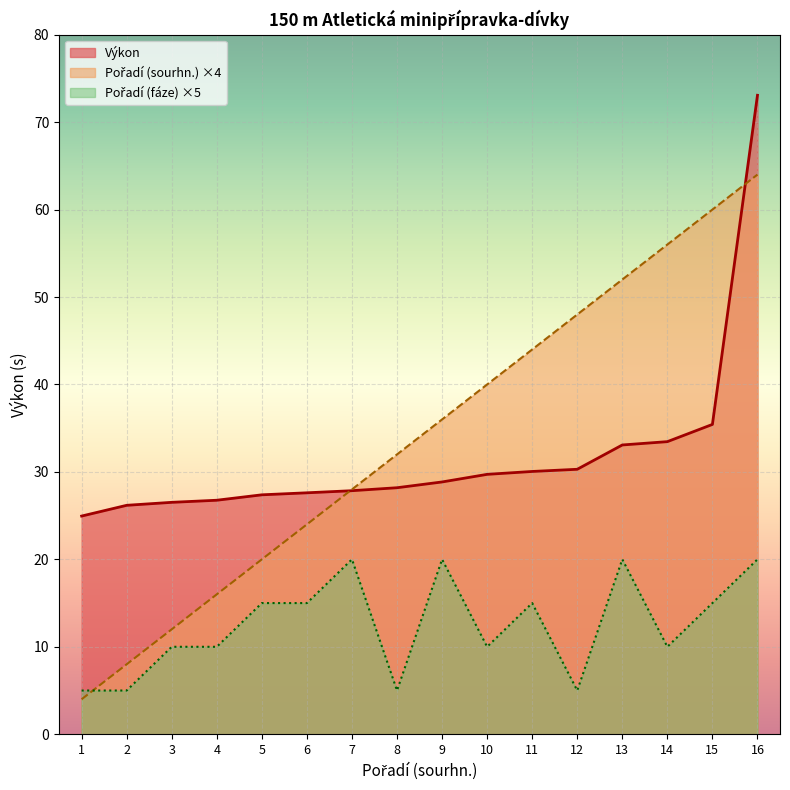

How many data points in Pořadí (fáze) are above 15?

4